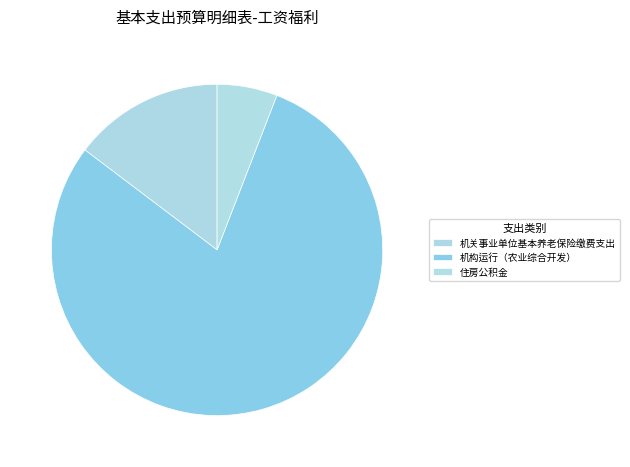

How many slices are in this pie chart?

3